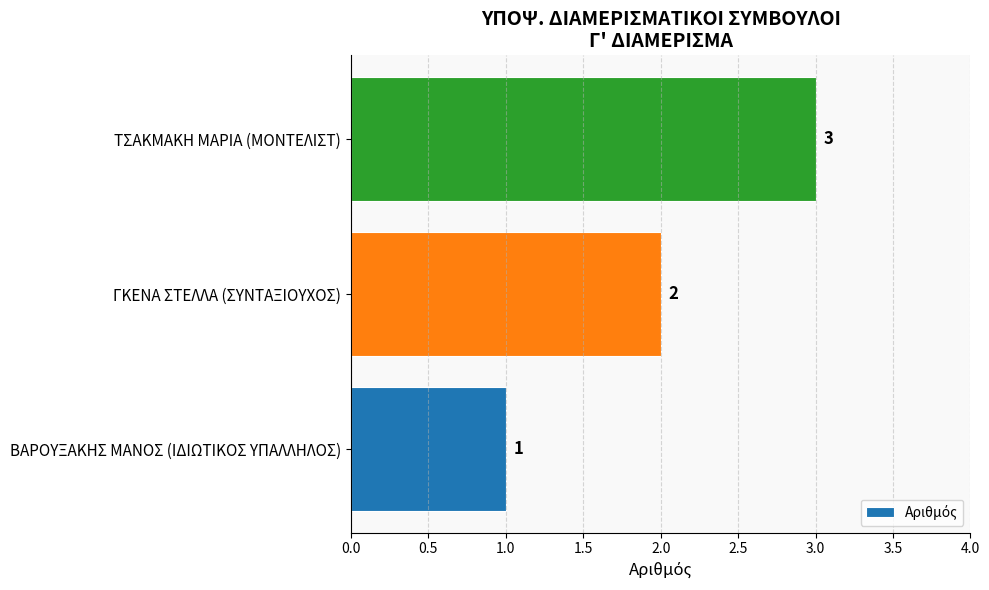

How many values are between 1 and 3?

3